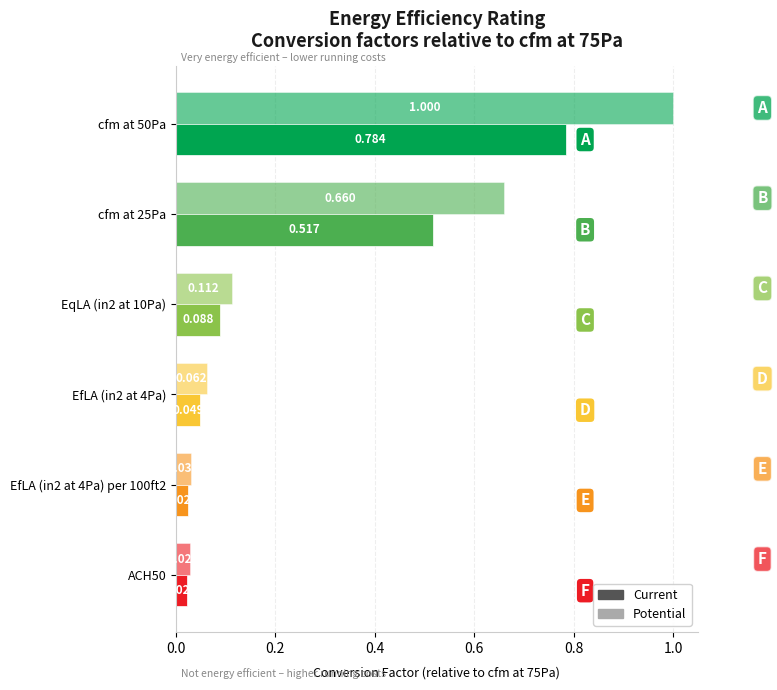

How many categories are shown in the chart?

6